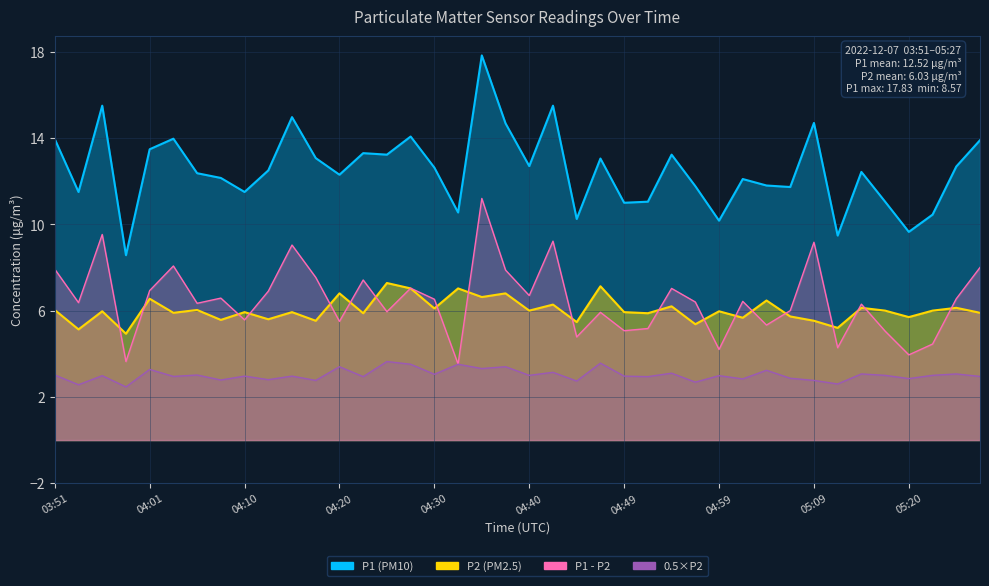

What is the label of the 30th point from the left?

05:02